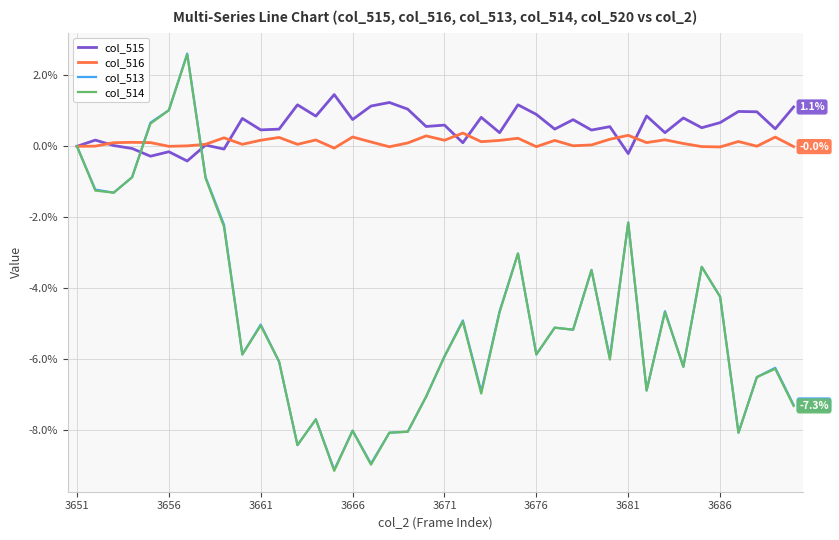

What is the maximum value for col_513?

2.6